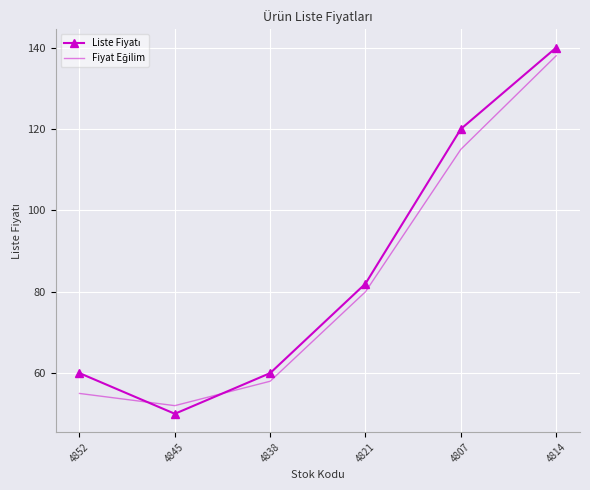

Count the number of data series in this chart.

2